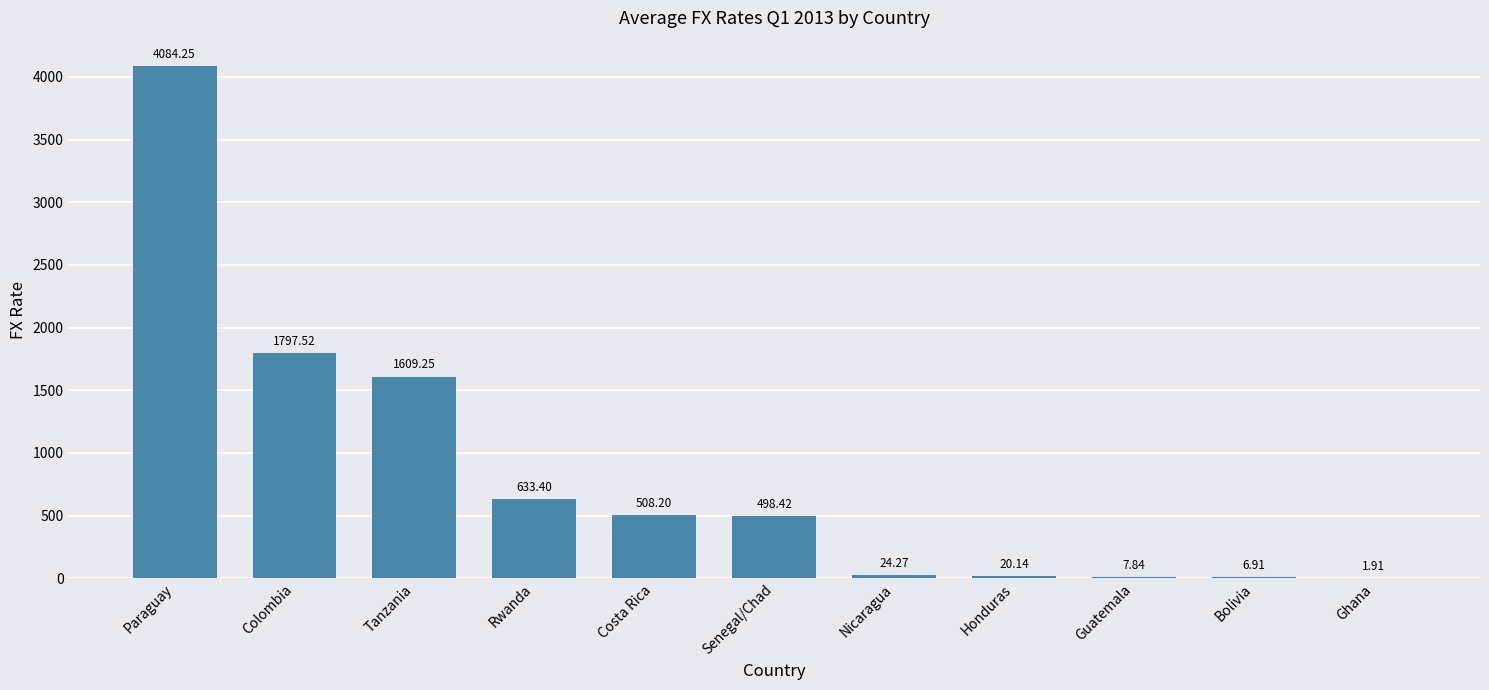

What is the sum of the values at Nicaragua and Paraguay?

4108.5